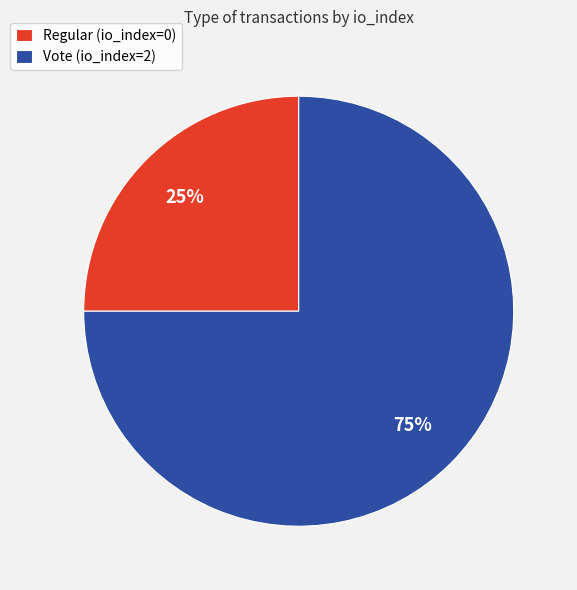

How many segments does this pie chart have?

2